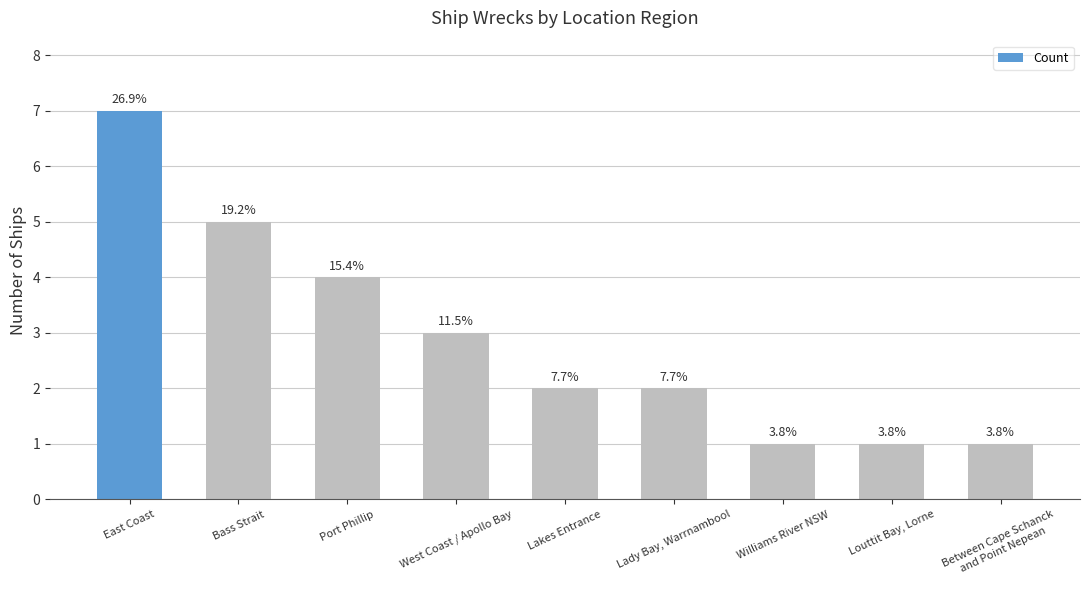

Does the chart contain stacked bars?

No